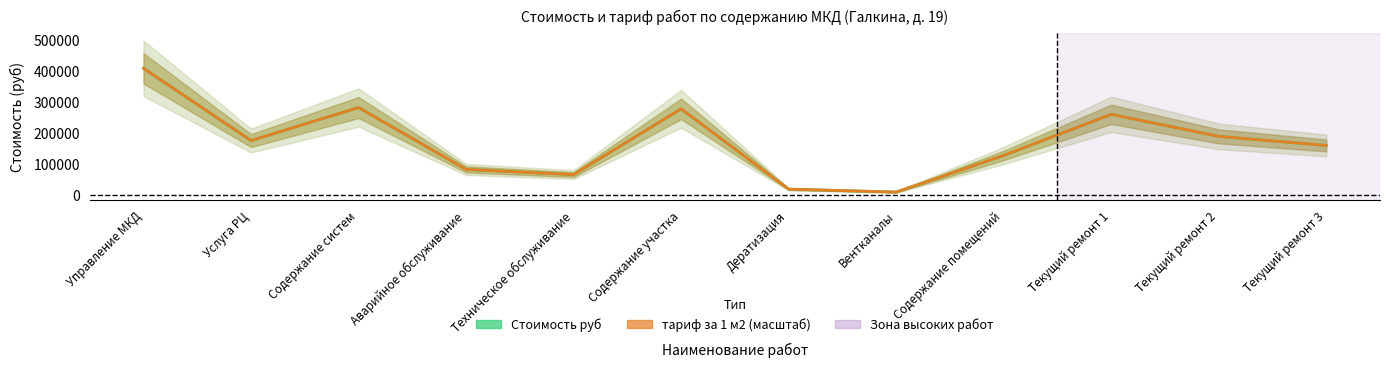

Which category has the highest value across all series?

Управление МКД